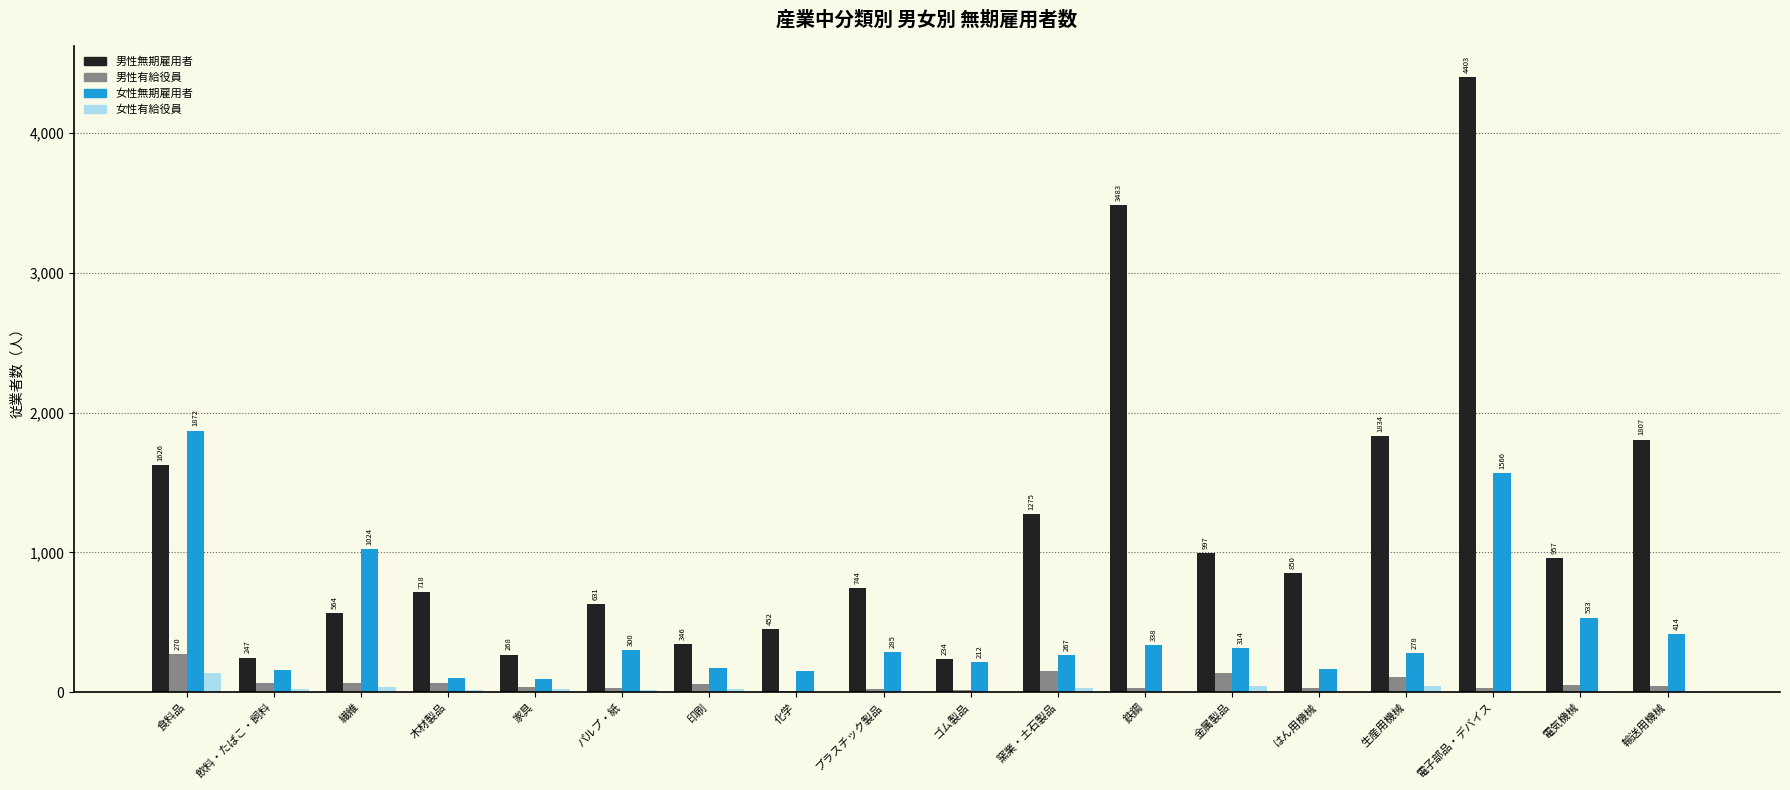

At which category does the chart reach its peak across all series?

電子部品・デバイス